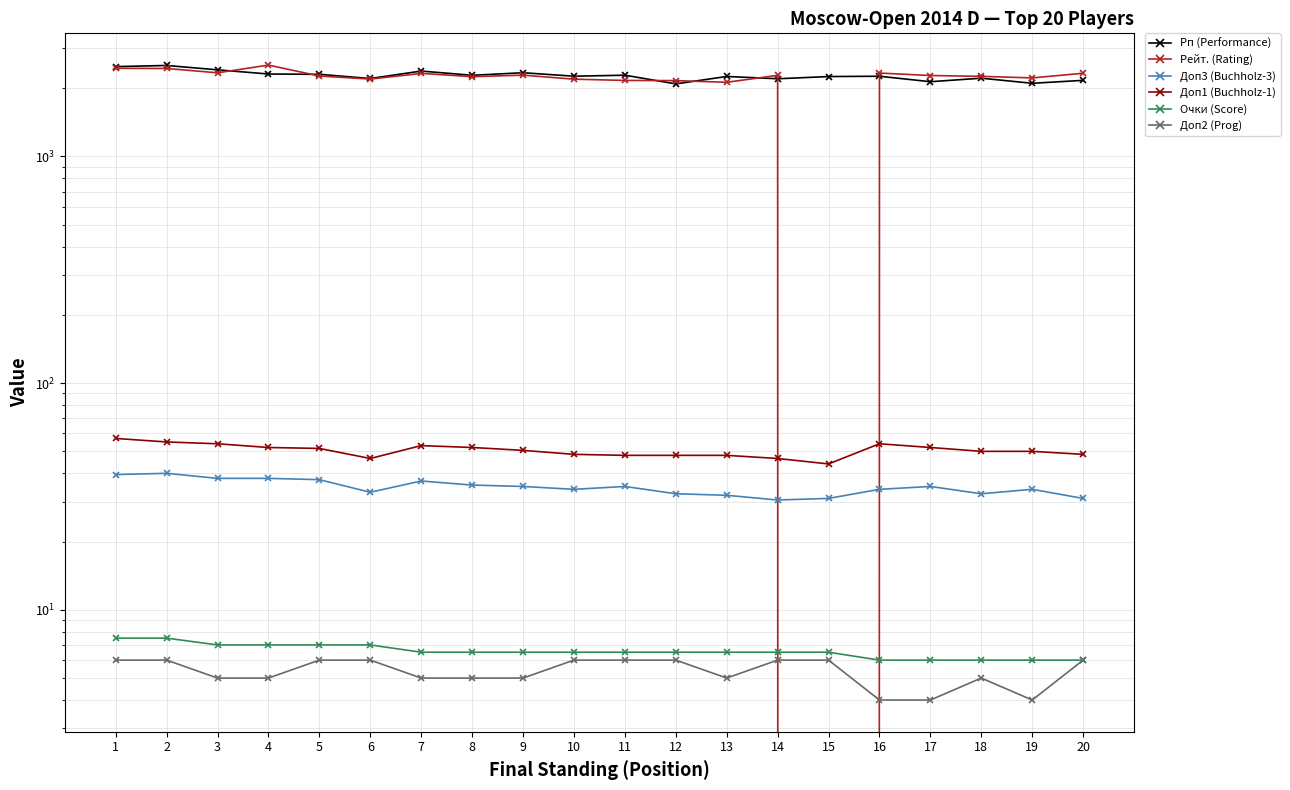

Is it true that Доп1 (Buchholz-1) equals 20.0 at 16?

False